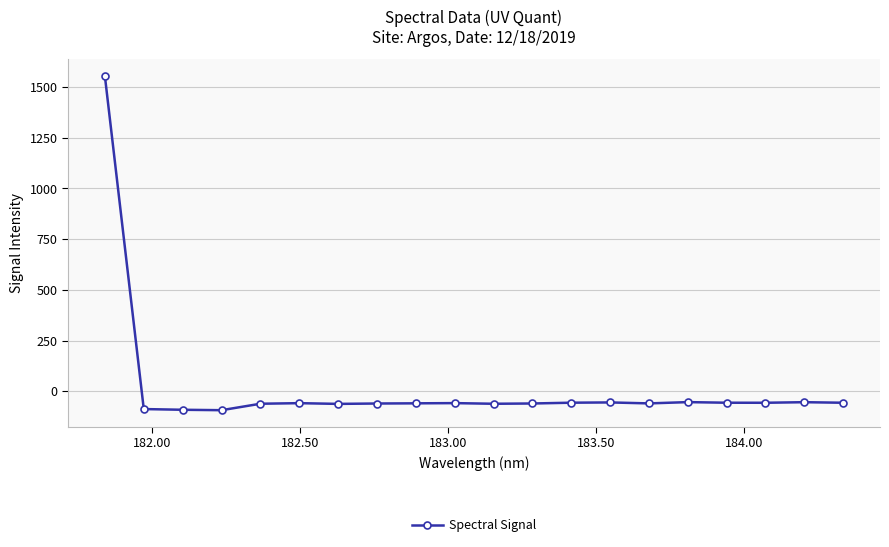

What is the minimum value shown in the chart?

-92.8